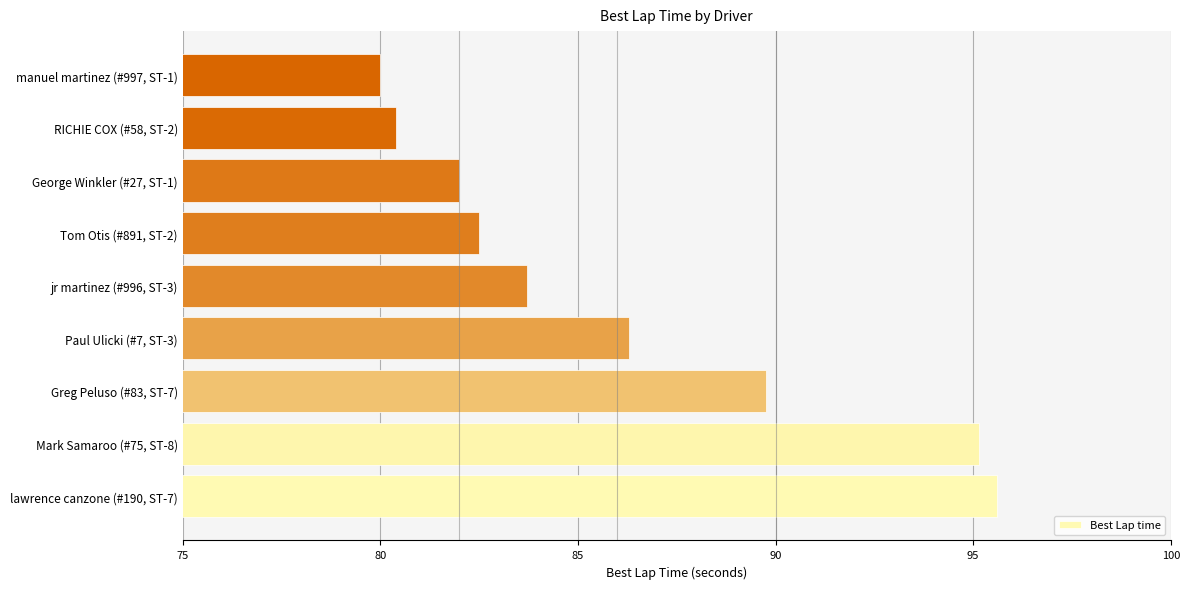

What is the difference between the maximum and second lowest values?

15.2